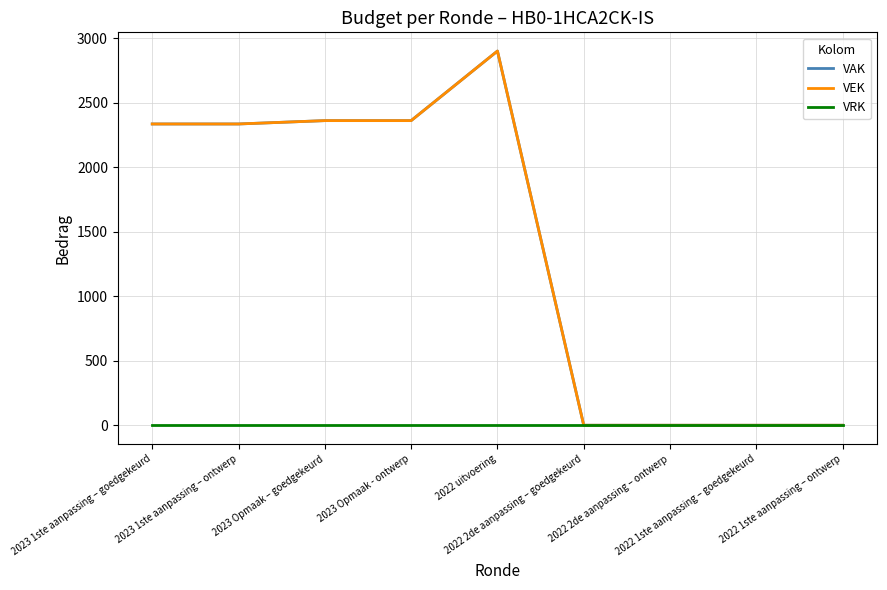

What is the difference between the maximum and minimum values in the VEK series?

2899